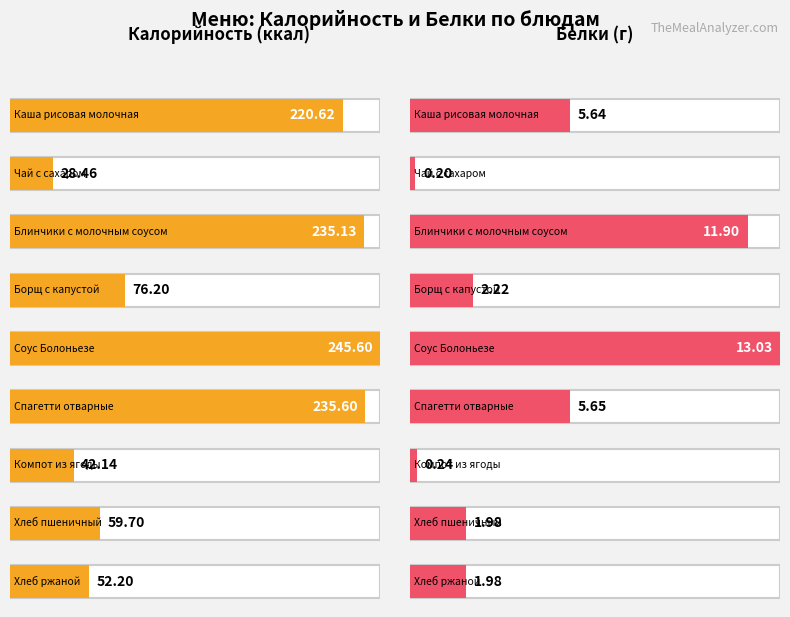

What is the spread (max minus min) of values at Чай с сахаром?

28.3